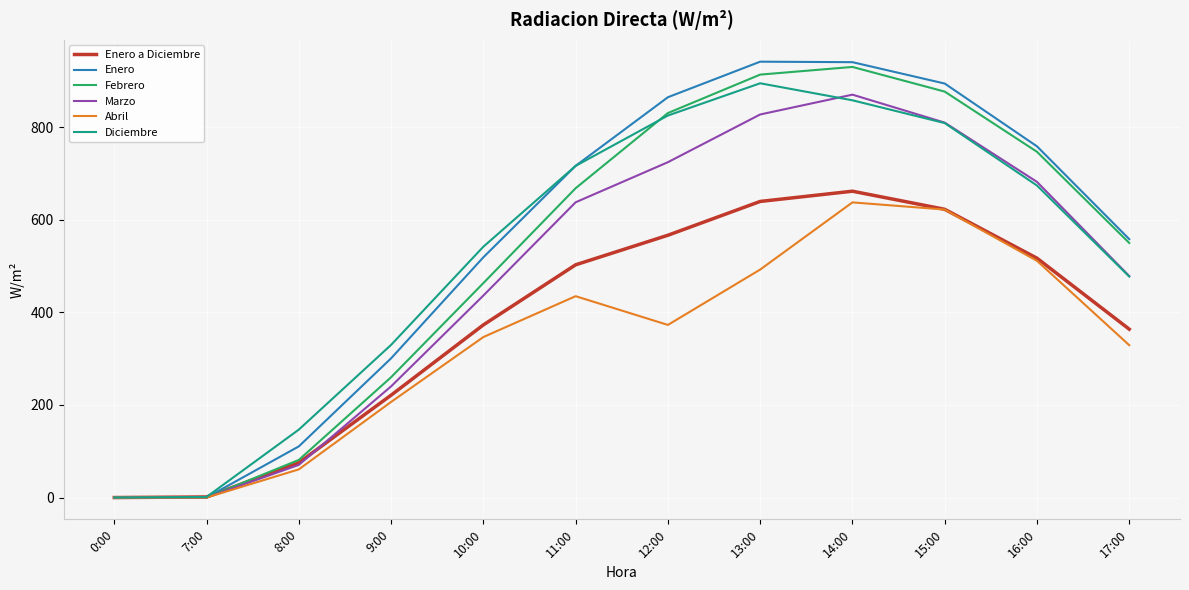

What is the highest value of the Diciembre series?

895.0